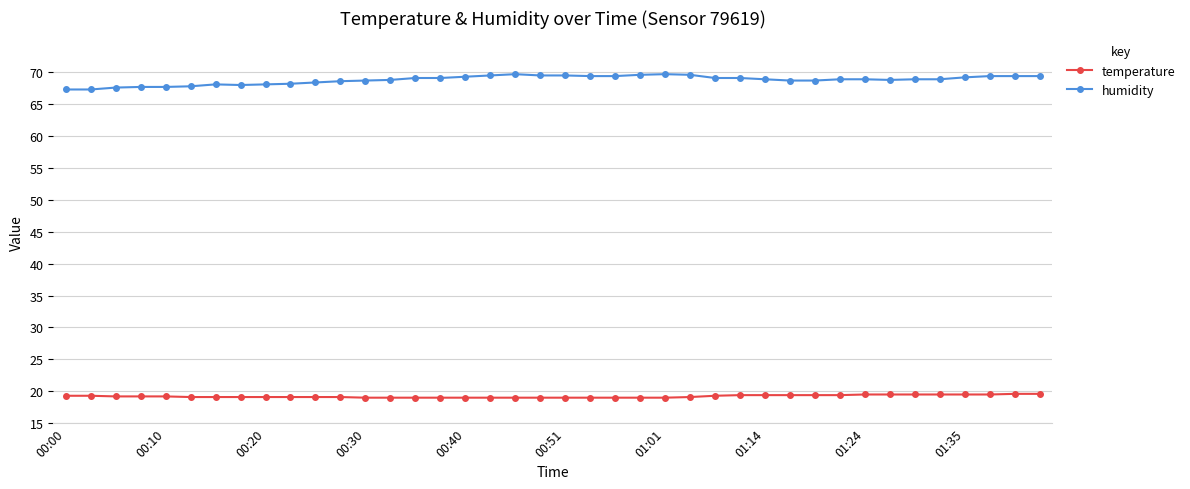

True or false: temperature and humidity cross at least once.

False